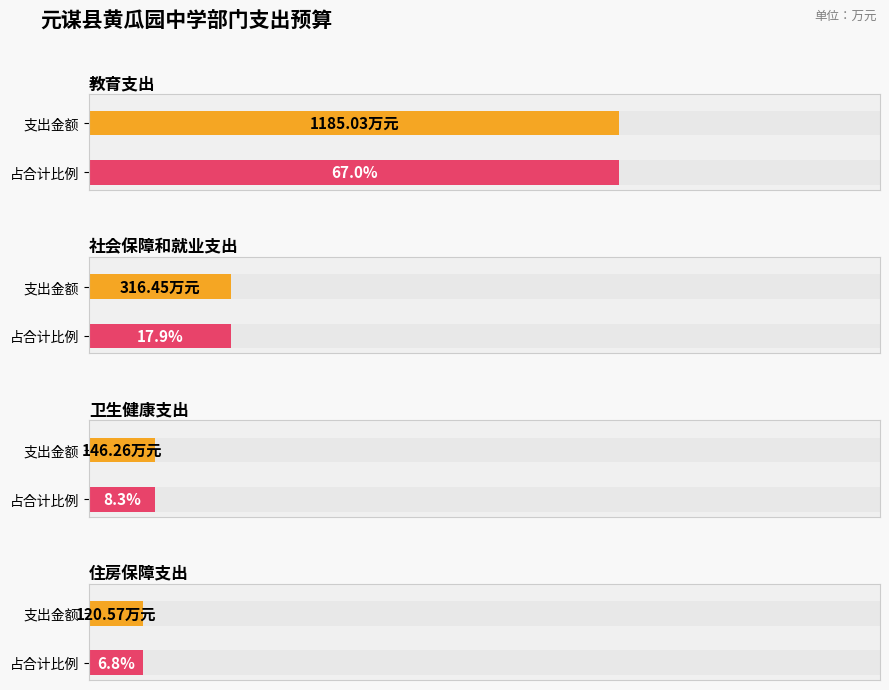

How many series are shown in this chart?

2